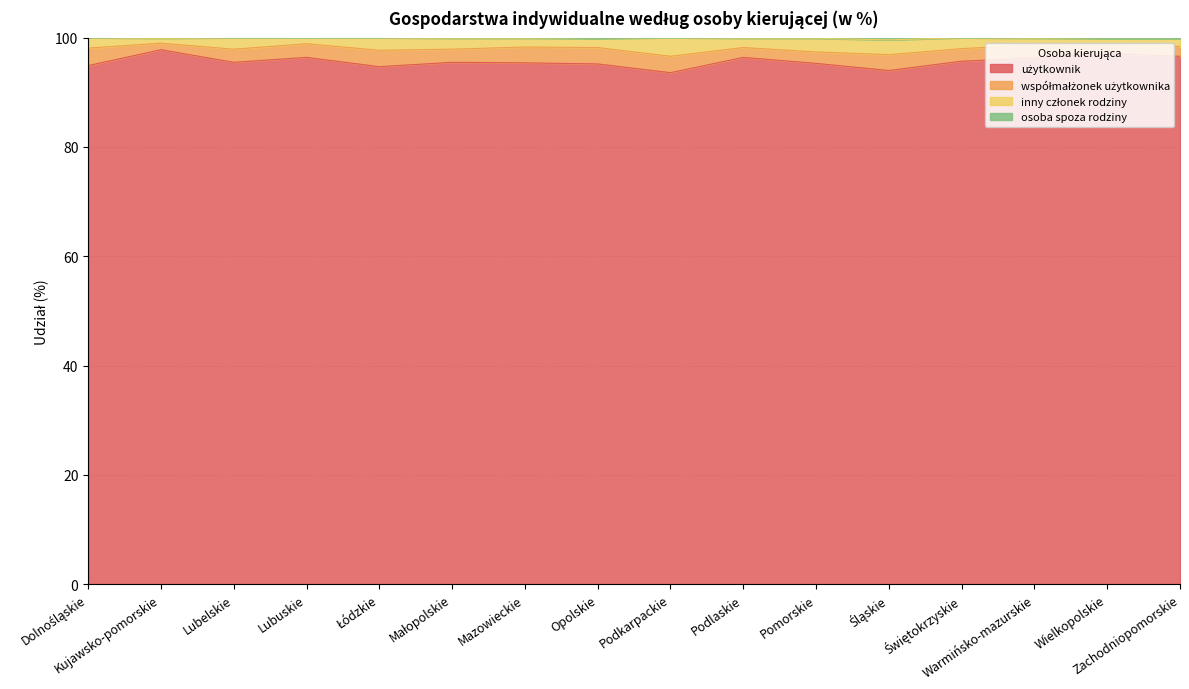

What is the smallest value displayed?

93.6